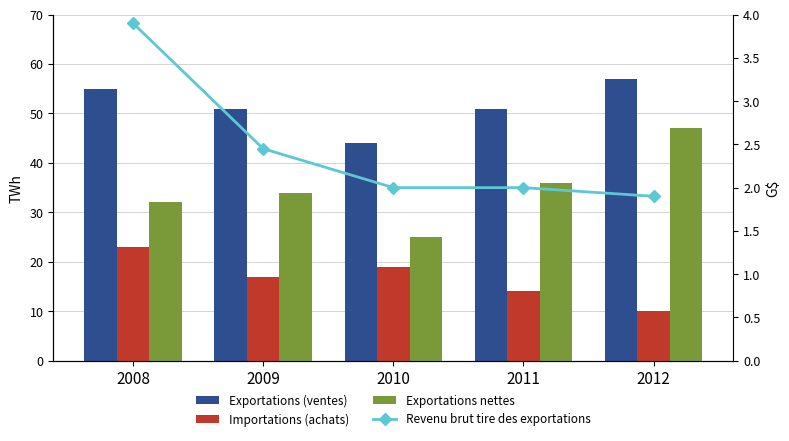

At which label does Exportations nettes first exceed 34?

2011